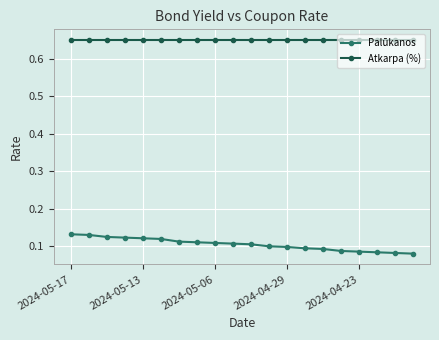

How many categories are shown in the chart?

20